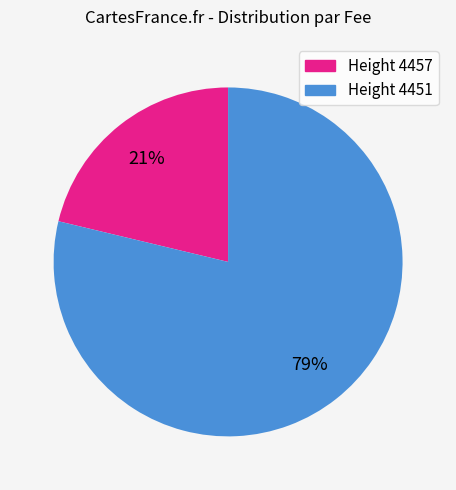

Does any single category account for the majority?

Yes